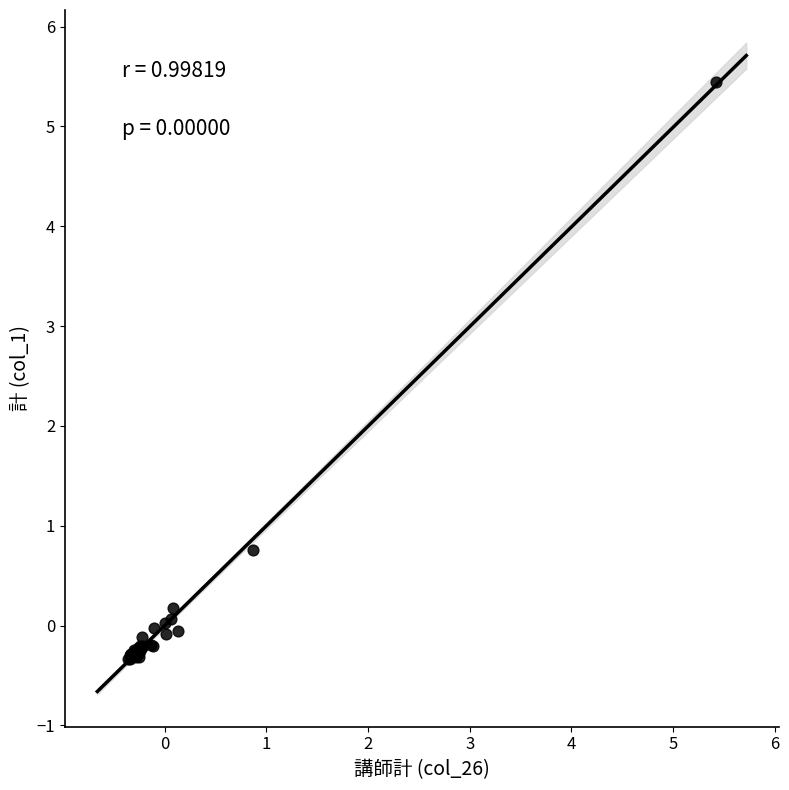

What Y value in the scatter plot is closest to 2?

0.8